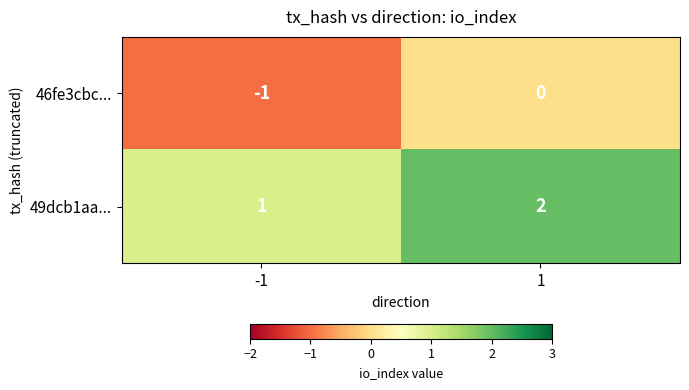

Reading left to right, what are all the values shown in this chart?

46fe3cbc...: -1=-1	1=0
49dcb1aa...: -1=1	1=2